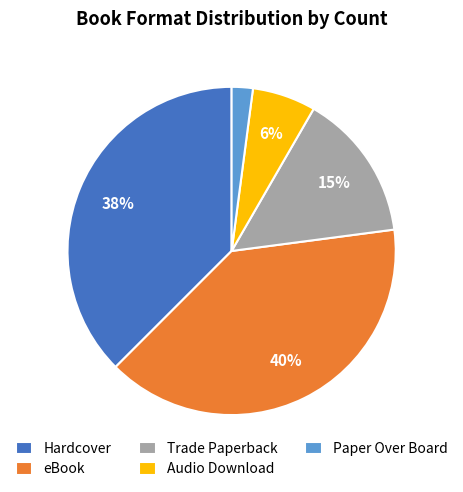

The Hardcover slice represents 24% of the pie. True or false?

False